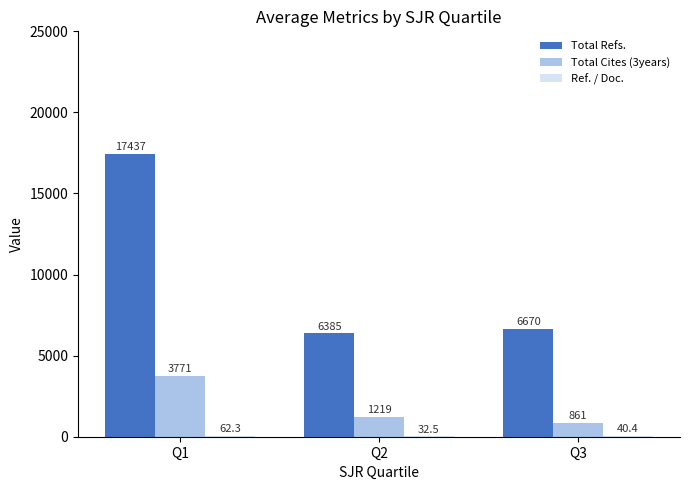

At which category is the sum across all series the highest?

Q1